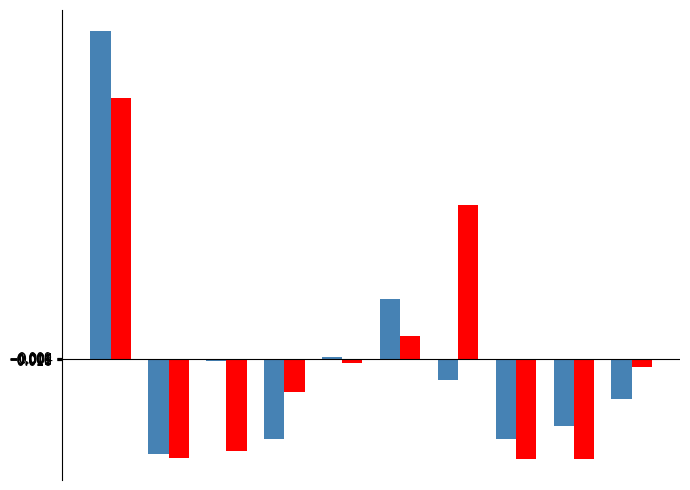

What is the greatest value displayed?

3.3